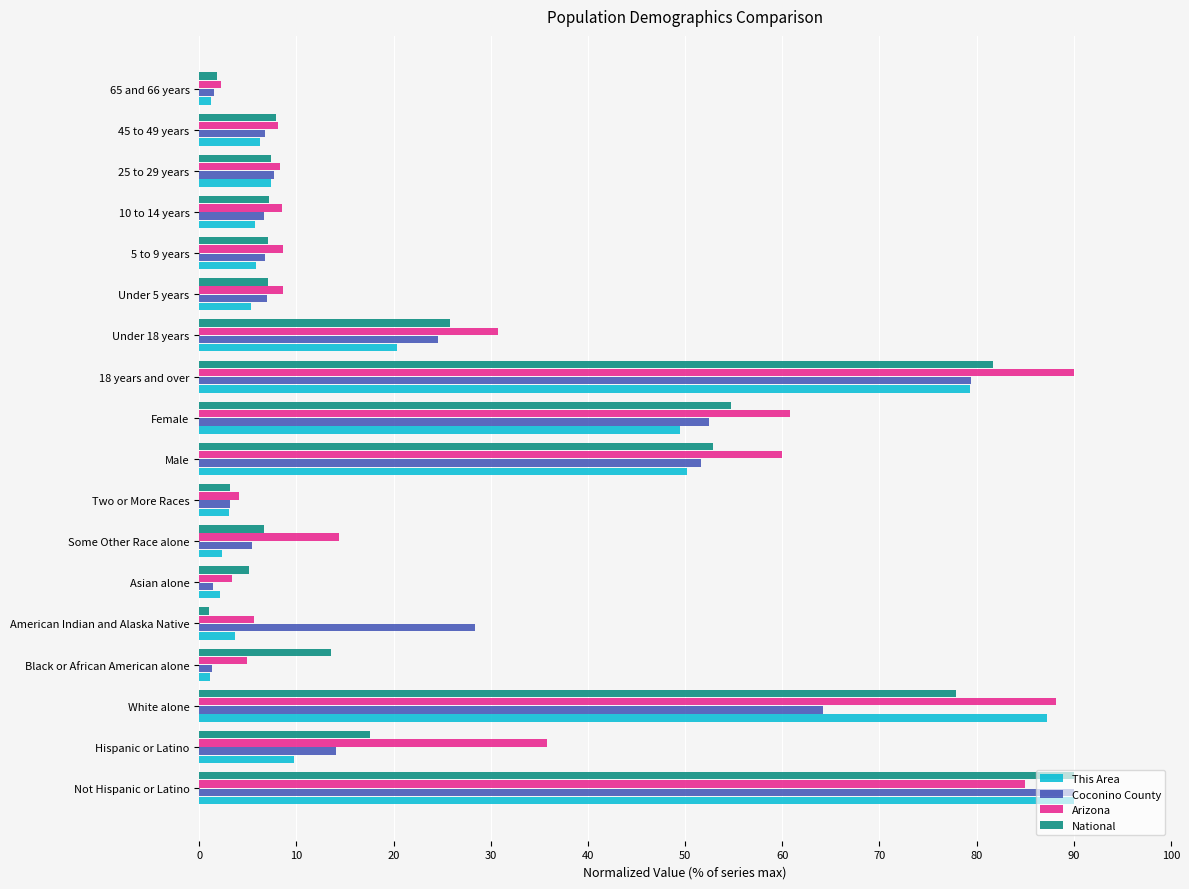

The value of Arizona at Black or African American alone is 4.9. True or false?

True